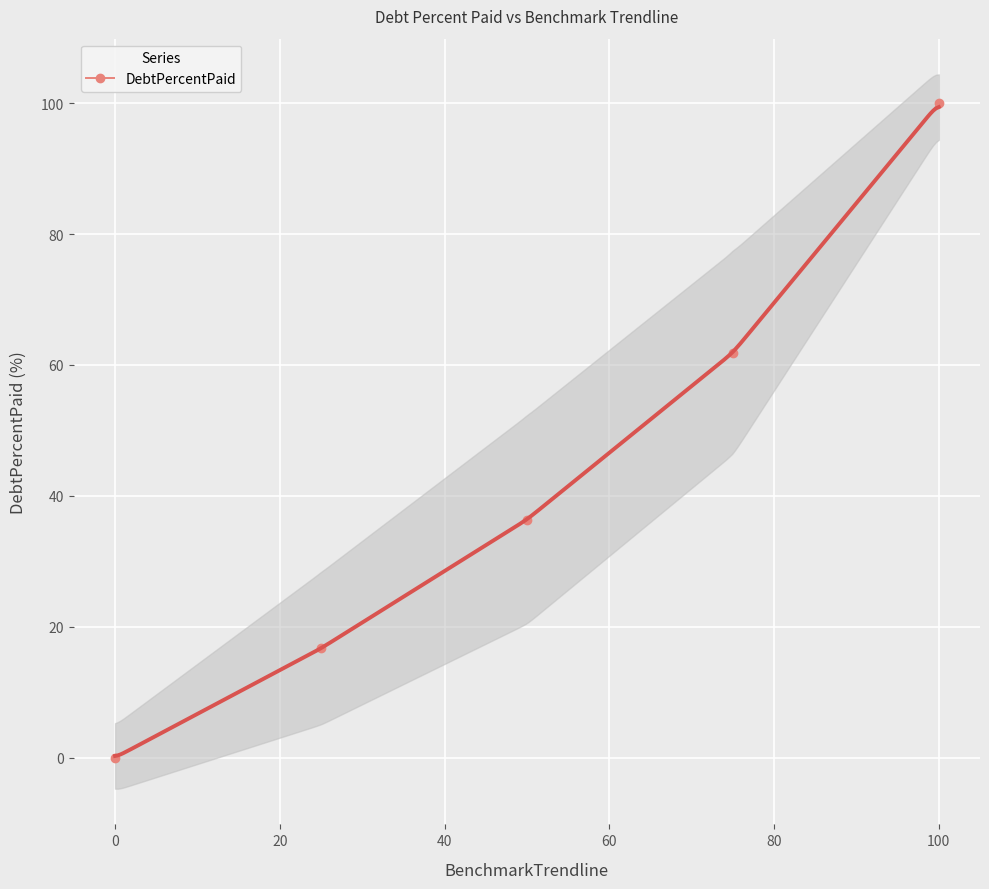

What is the maximum value for DebtPercentPaid?

100.0